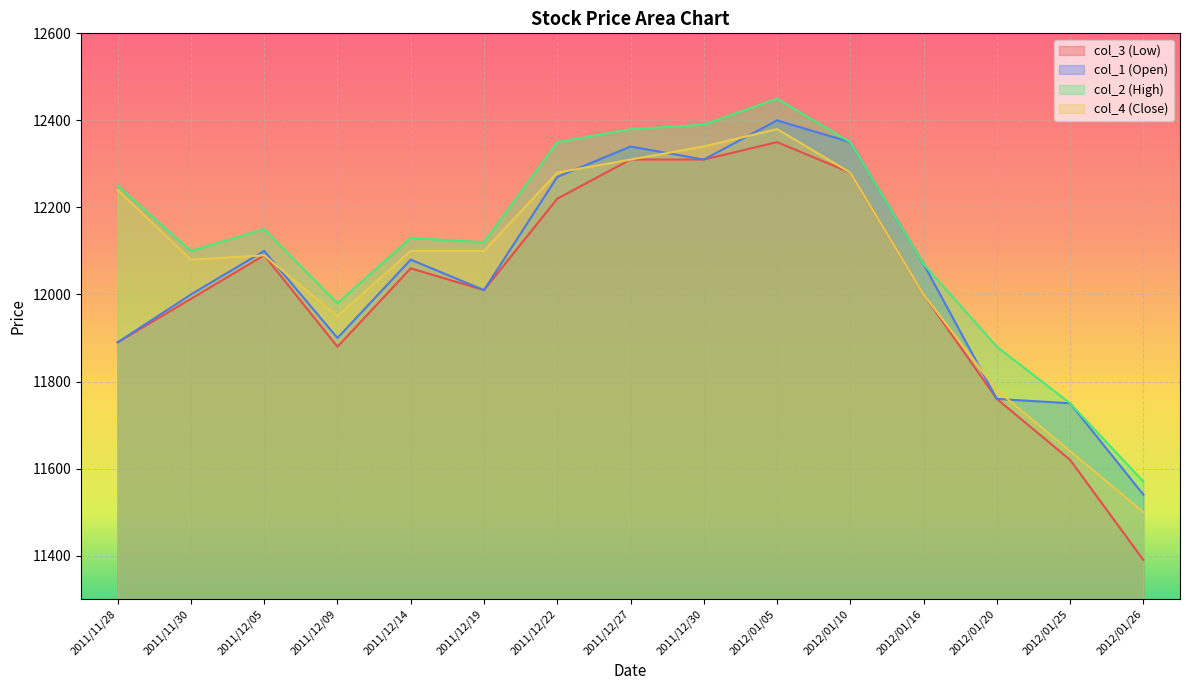

Reading left to right, list all the values displayed in this chart.

col_3 (Low): 11890	11990	12090	11880	12060	12010	12220	12310	12310	12350	12280	12000	11760	11620	11390
col_1 (Open): 11890	12000	12100	11900	12080	12010	12270	12340	12310	12400	12350	12070	11760	11750	11540
col_2 (High): 12250	12100	12150	11980	12130	12120	12350	12380	12390	12450	12350	12070	11880	11750	11570
col_4 (Close): 12240	12080	12090	11950	12100	12100	12280	12310	12340	12380	12280	12000	11780	11640	11500